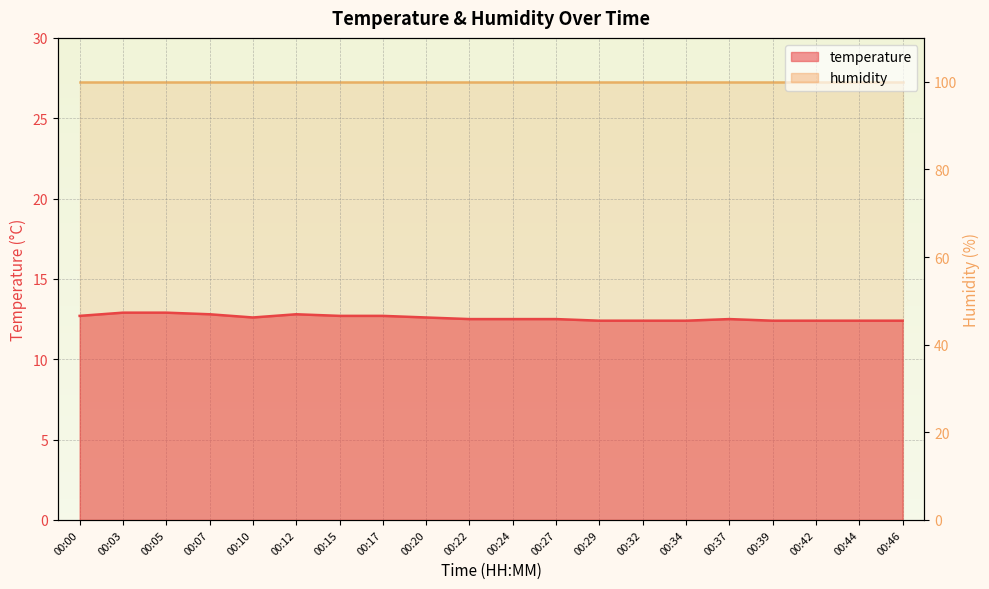

List the labels in order of value, largest first.

00:03, 00:05, 00:07, 00:12, 00:00, 00:15, 00:17, 00:10, 00:20, 00:22, 00:24, 00:27, 00:37, 00:29, 00:32, 00:34, 00:39, 00:42, 00:44, 00:46